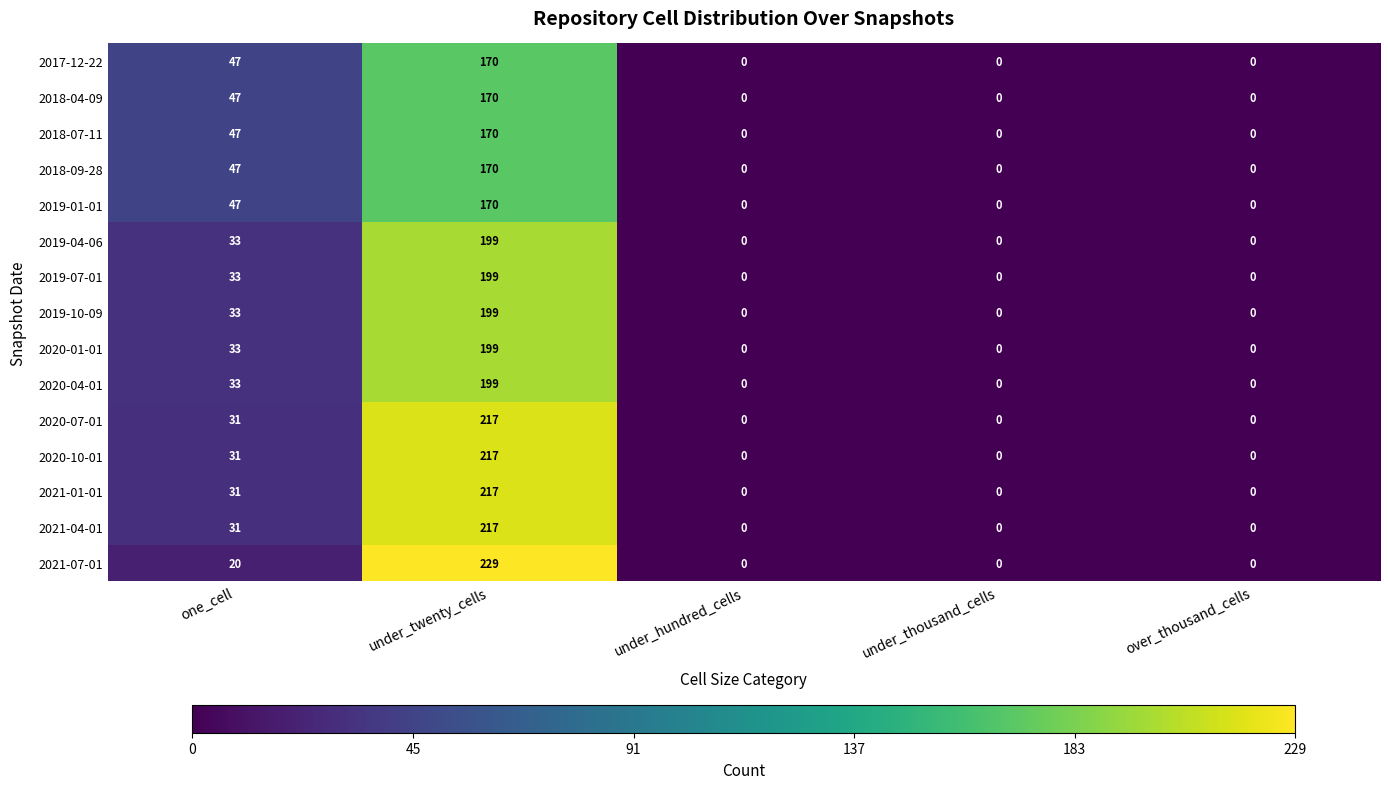

How many distinct data groups are displayed?

15